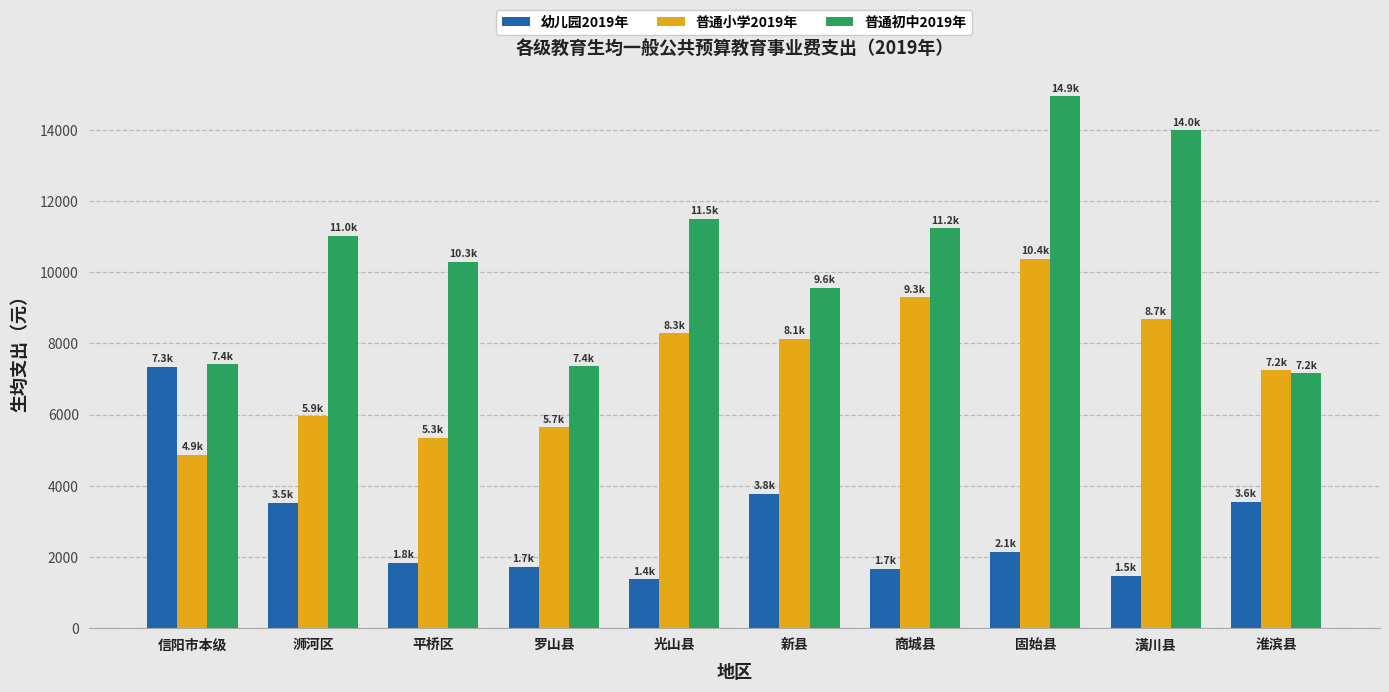

What position from the left is 潢川县?

9